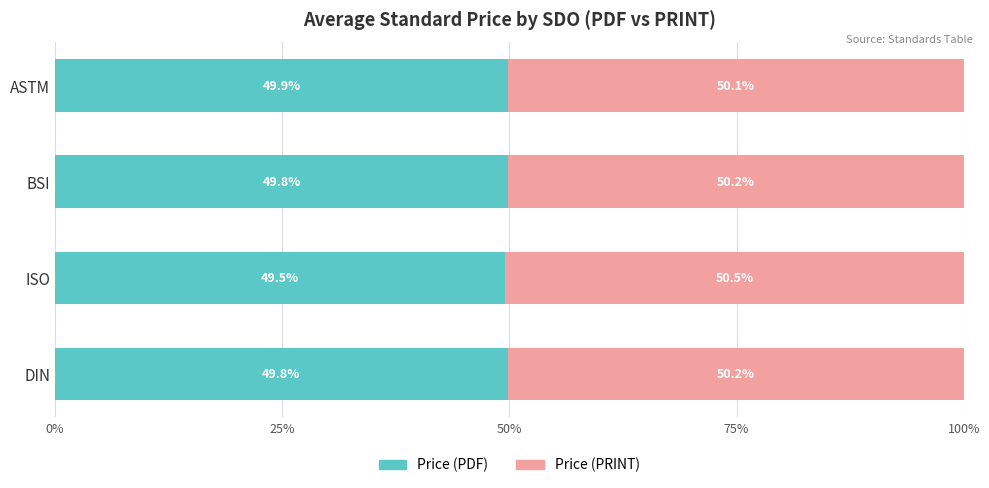

True or false: Price (PDF) has a value of 49.8 at DIN.

True